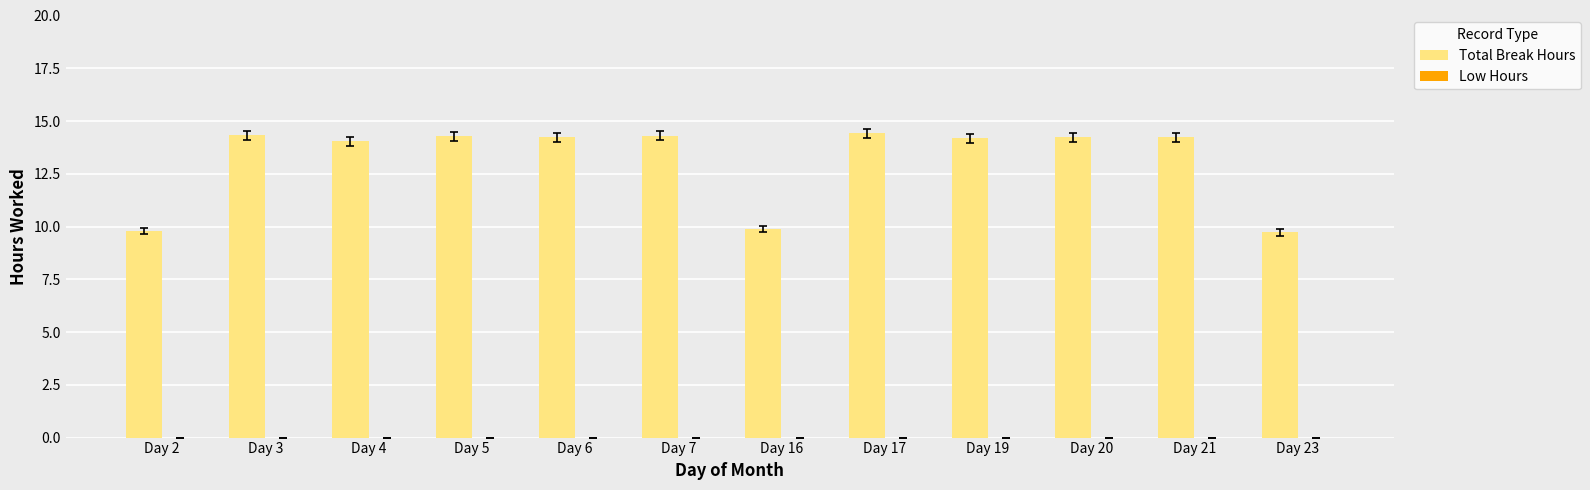

What is the difference between the maximum and minimum values?

4.7